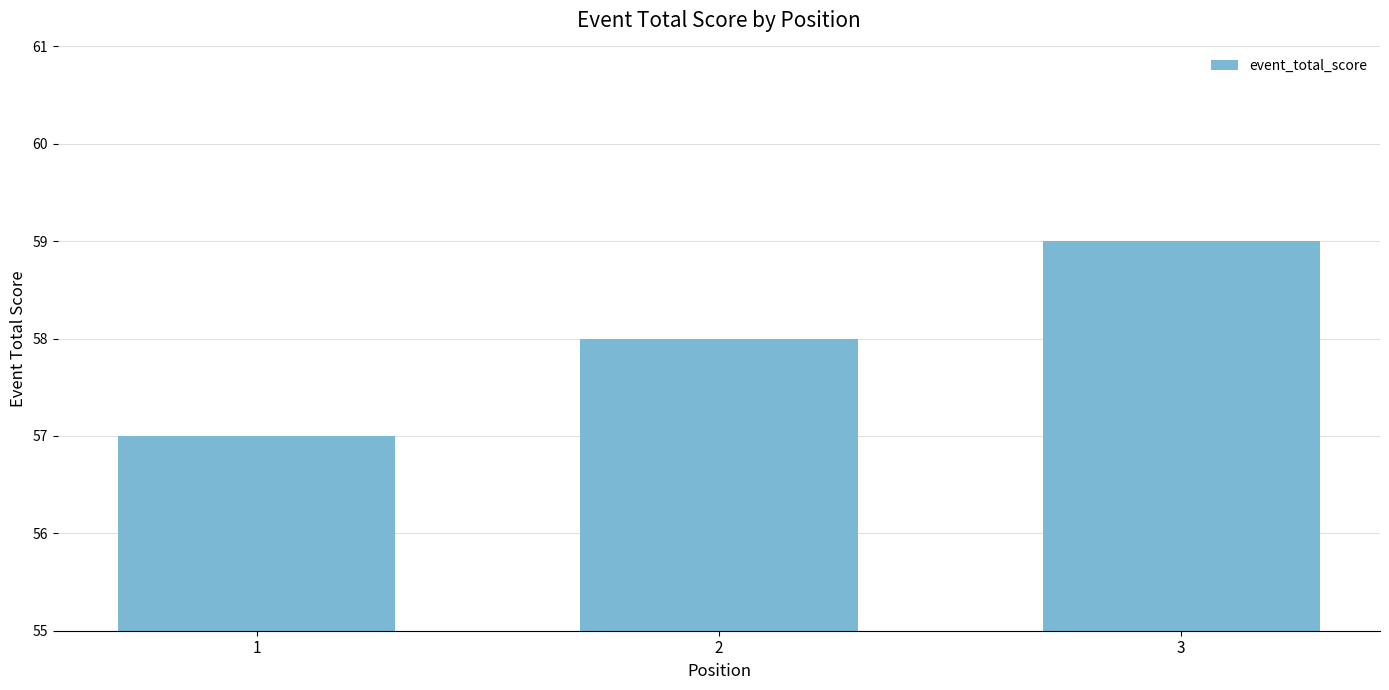

The value at 1 is 57. True or false?

True